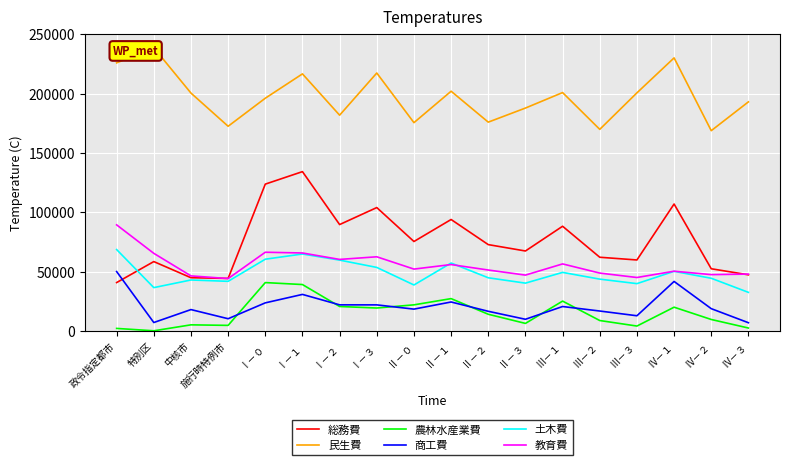

What is the difference between the maximum and second lowest values in the 農林水産業費 series?

38597